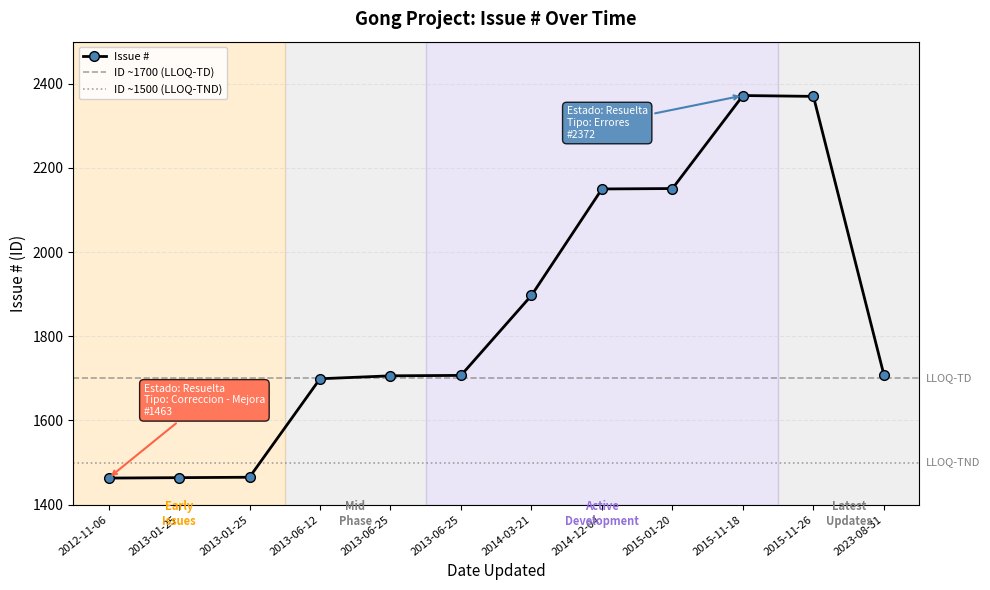

Is it true that the value at 2013-06-12 is 1699?

True